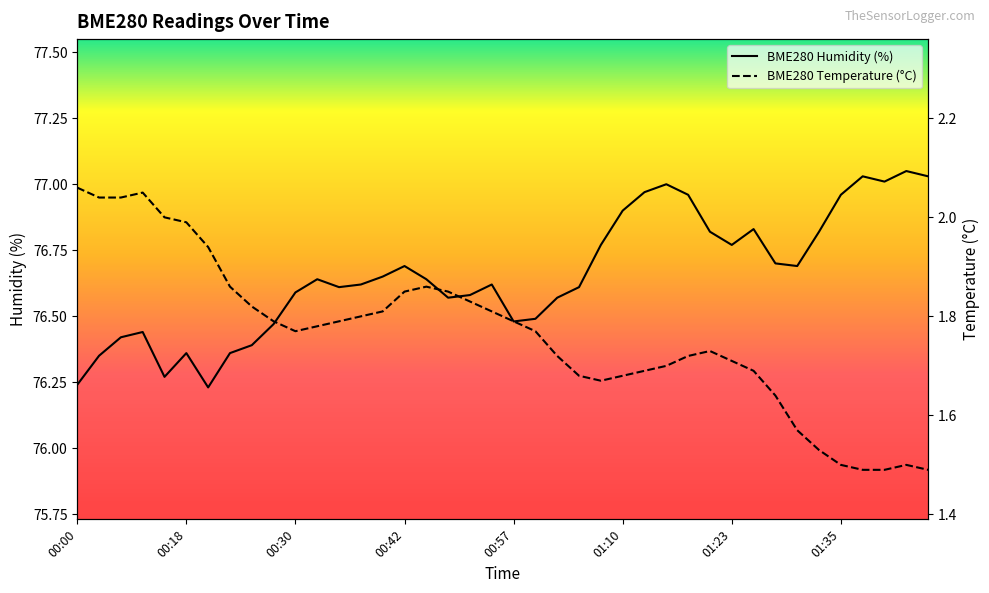

What is the label of the 35th point from the right?

00:18